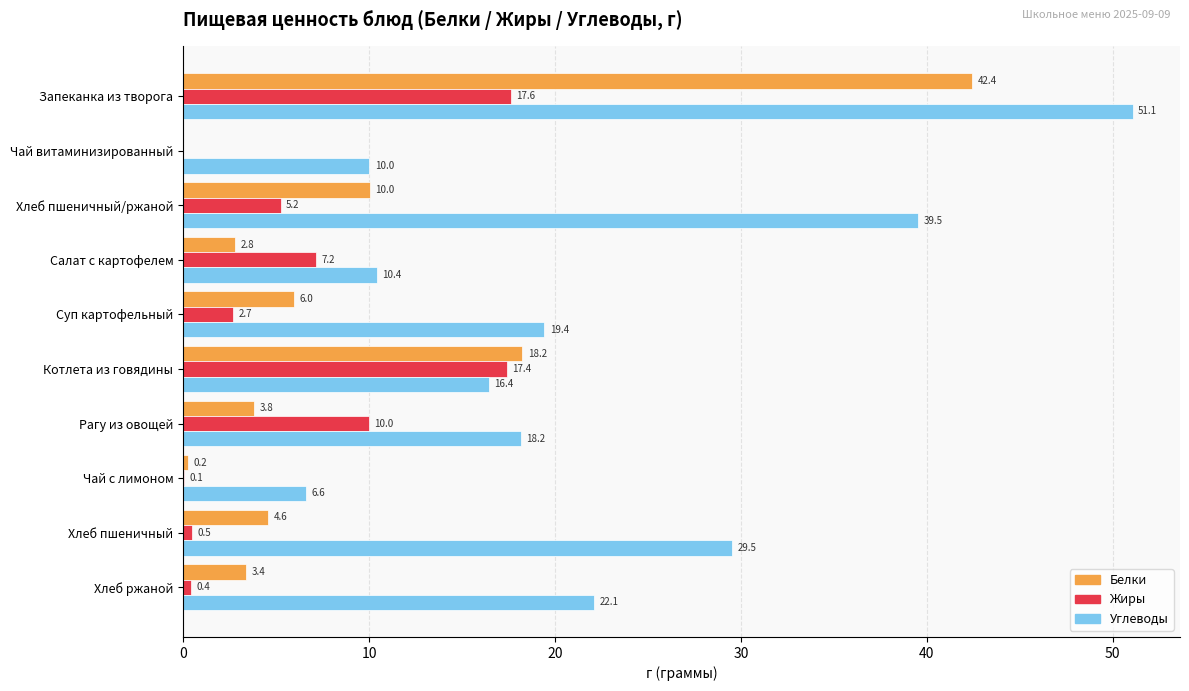

What is the sum of the Жиры values at Котлета из говядины and Суп картофельный?

20.1